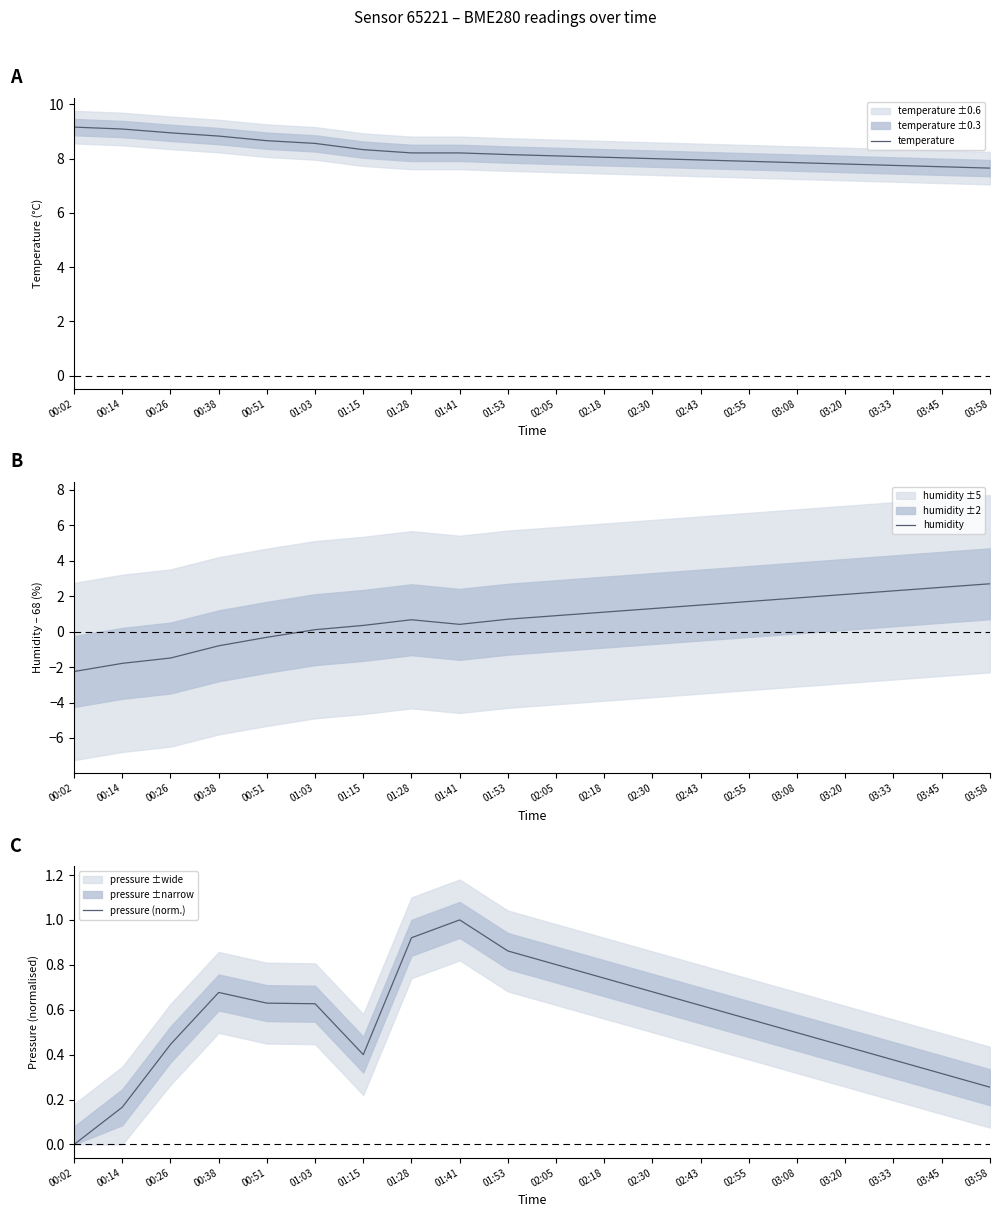

What is the label of the 13th point from the left?

02:30